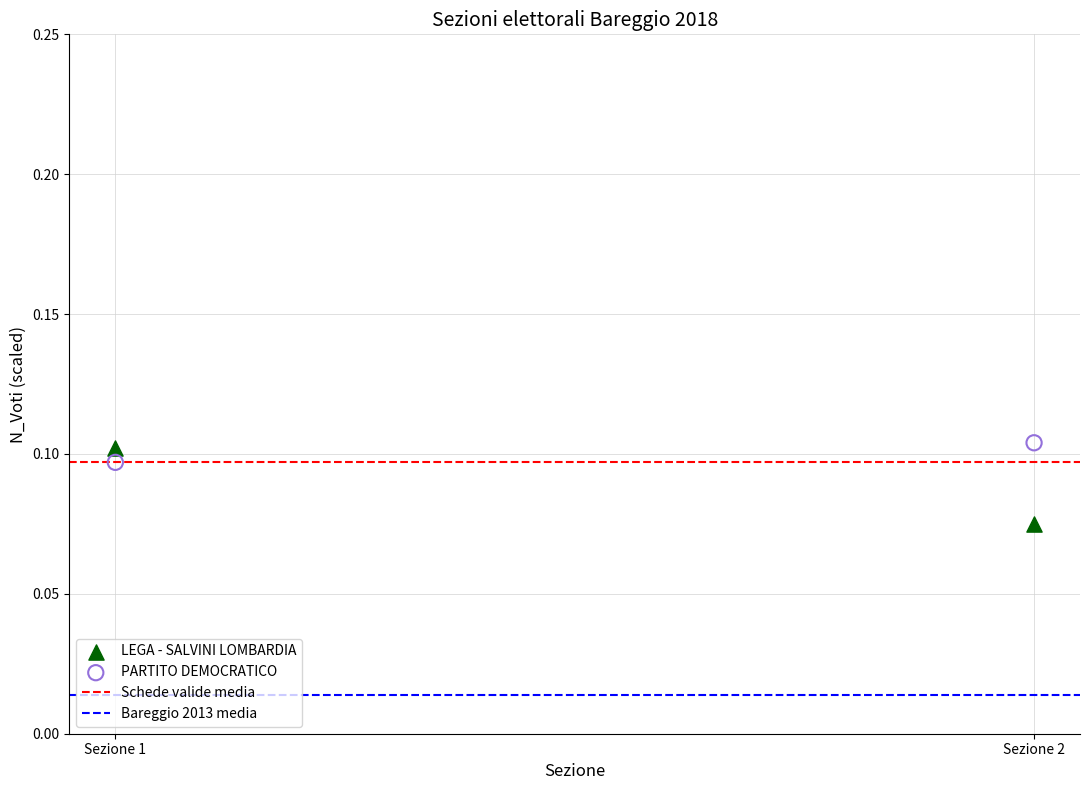

Across all data points, what is the average X value?

1.5